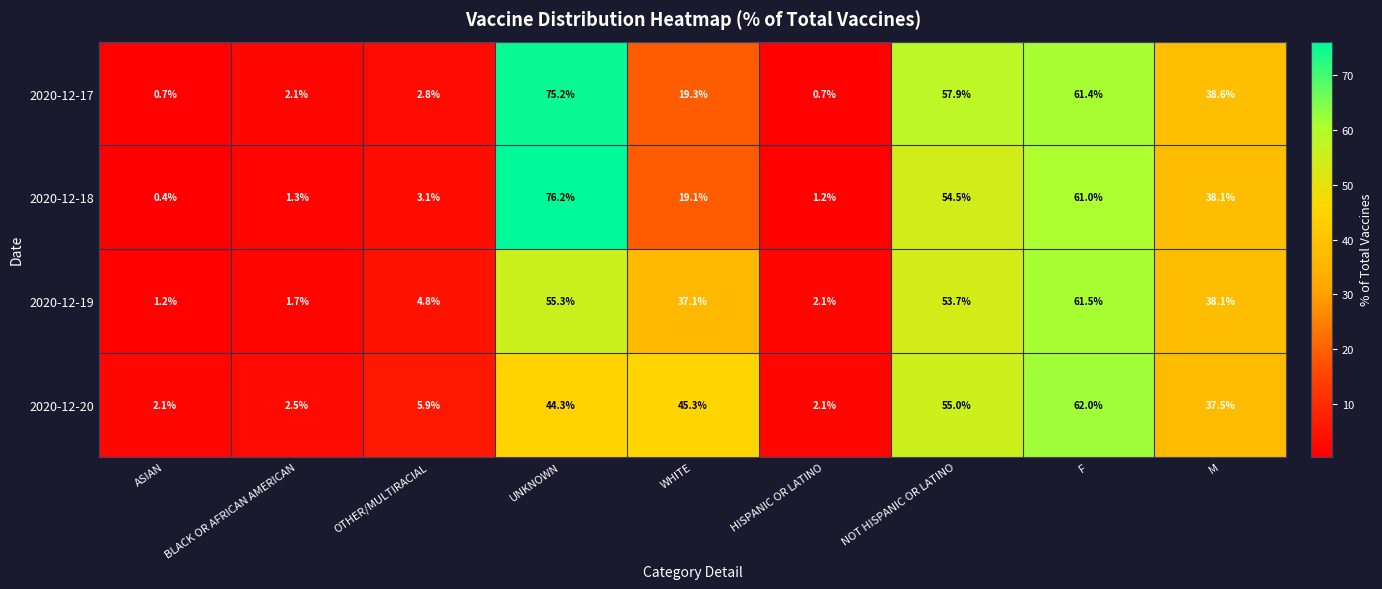

Which series has the largest range (max minus min)?

2020-12-18